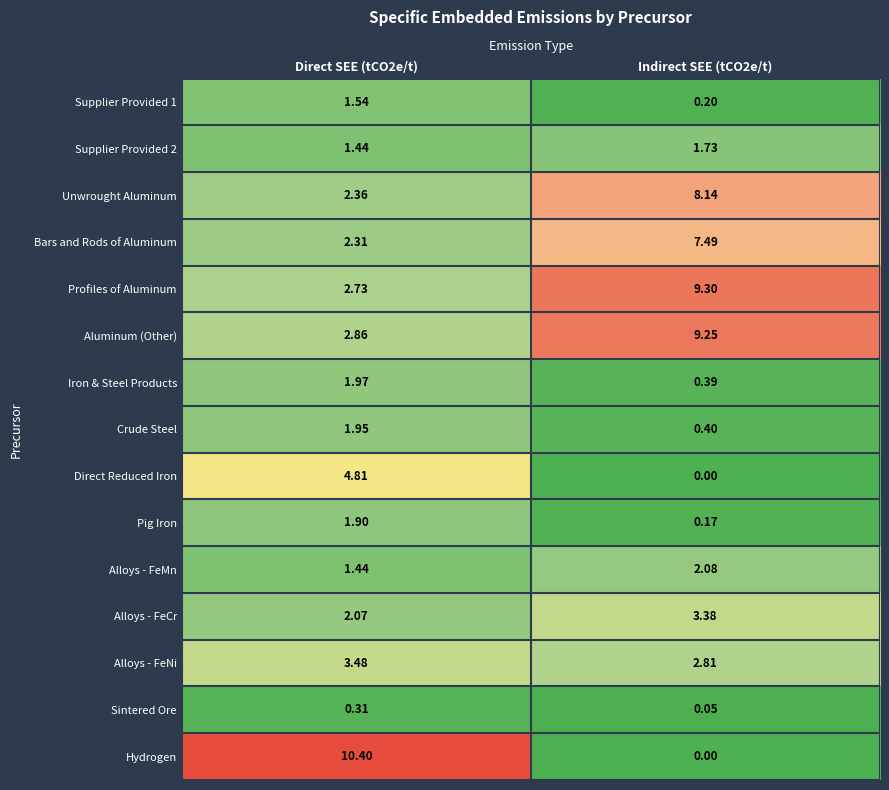

Which series has the largest total across all categories?

Aluminum (Other)